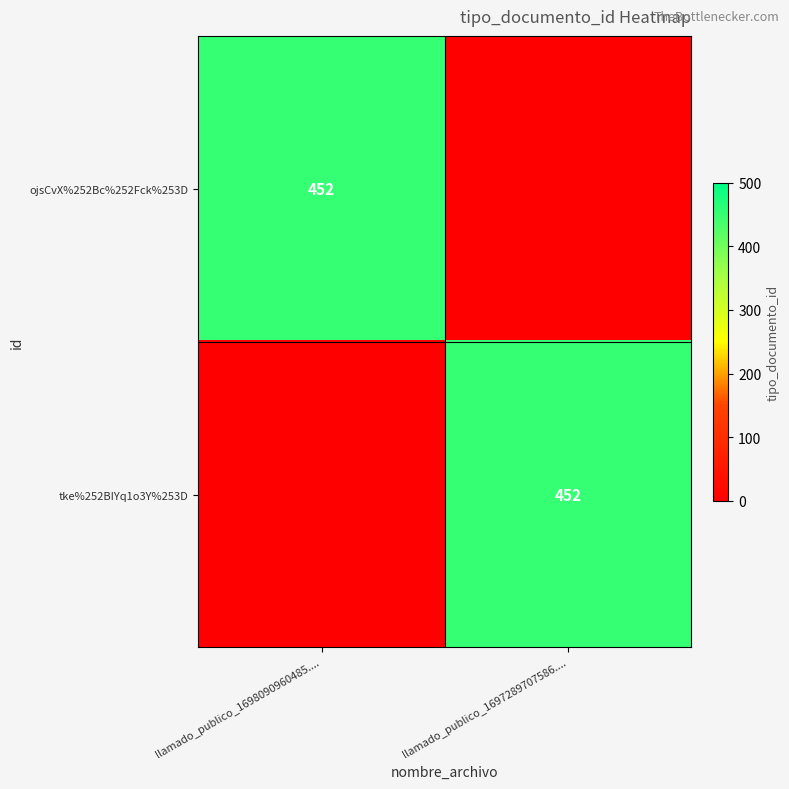

At which category is the sum across all series the highest?

llamado_publico_1698090960485....